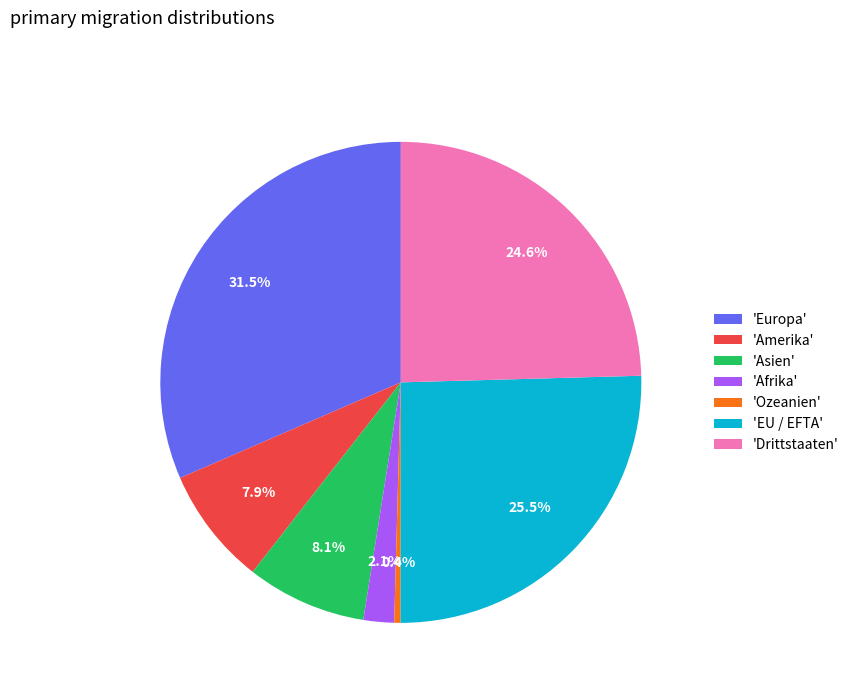

Does 'Europa' represent more than half of the total?

No